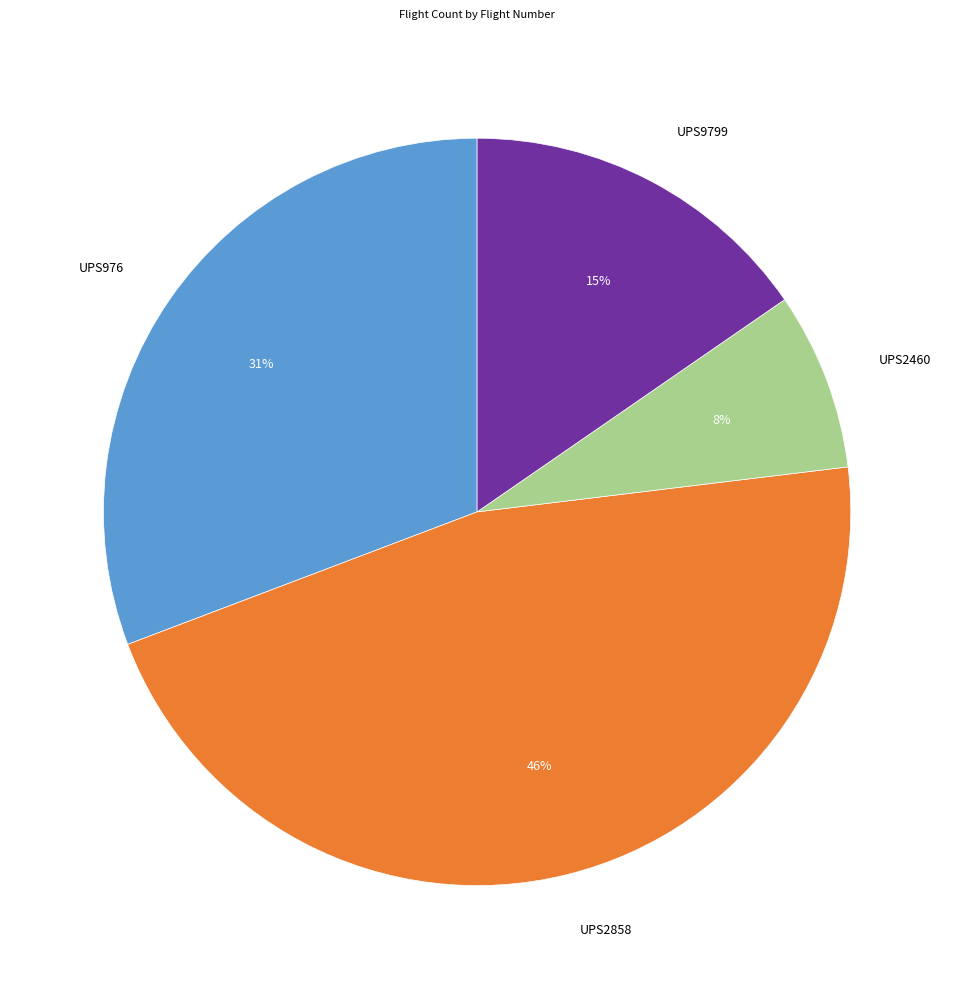

Does UPS2858 account for over 50% of the chart?

No